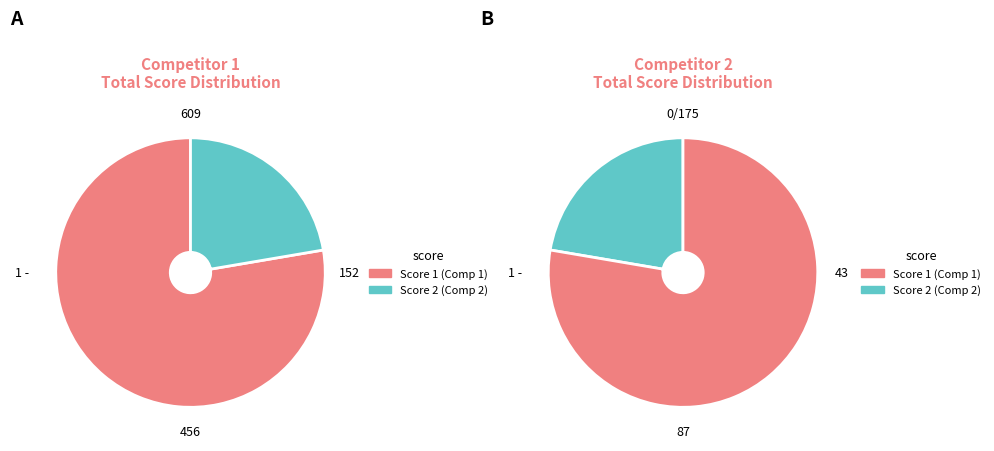

Is it true that 21 is 9% of the pie?

False